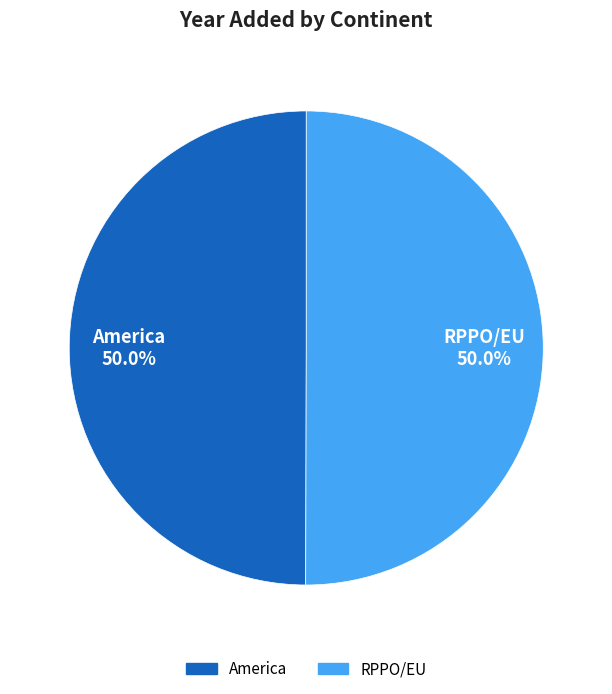

Approximately how many times larger is the value at RPPO/EU compared to America?

1.0